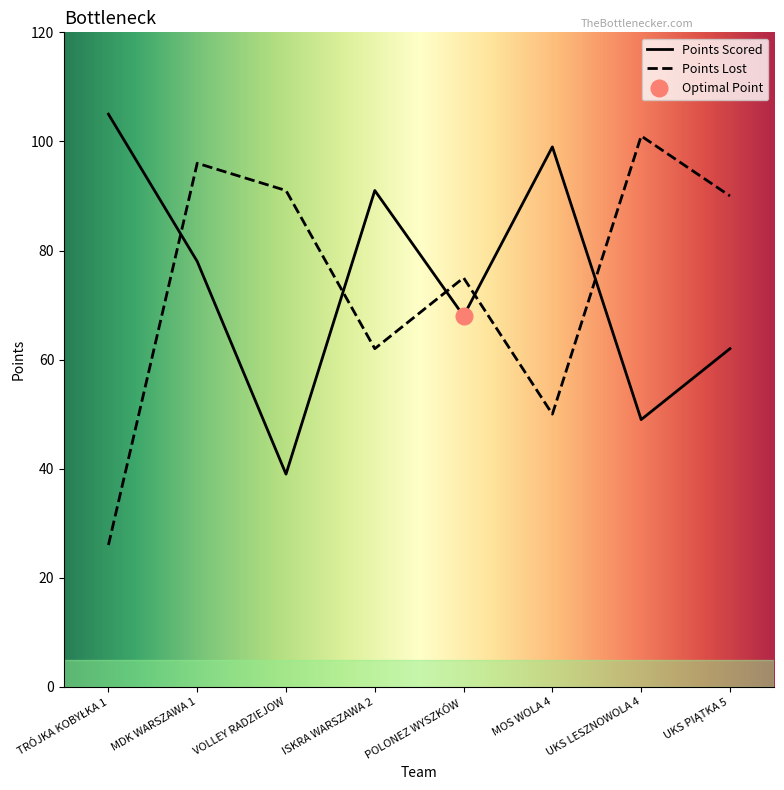

Reading left to right, list all the values displayed in this chart.

Points Scored: 105	78	39	91	68	99	49	62
Points Lost: 26	96	91	62	75	50	101	90